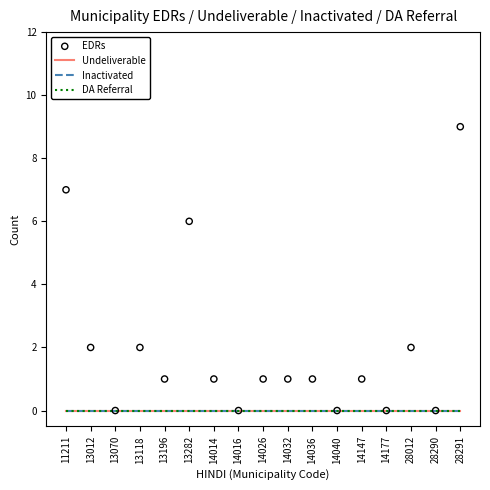

Which series has the largest total across all categories?

EDRs